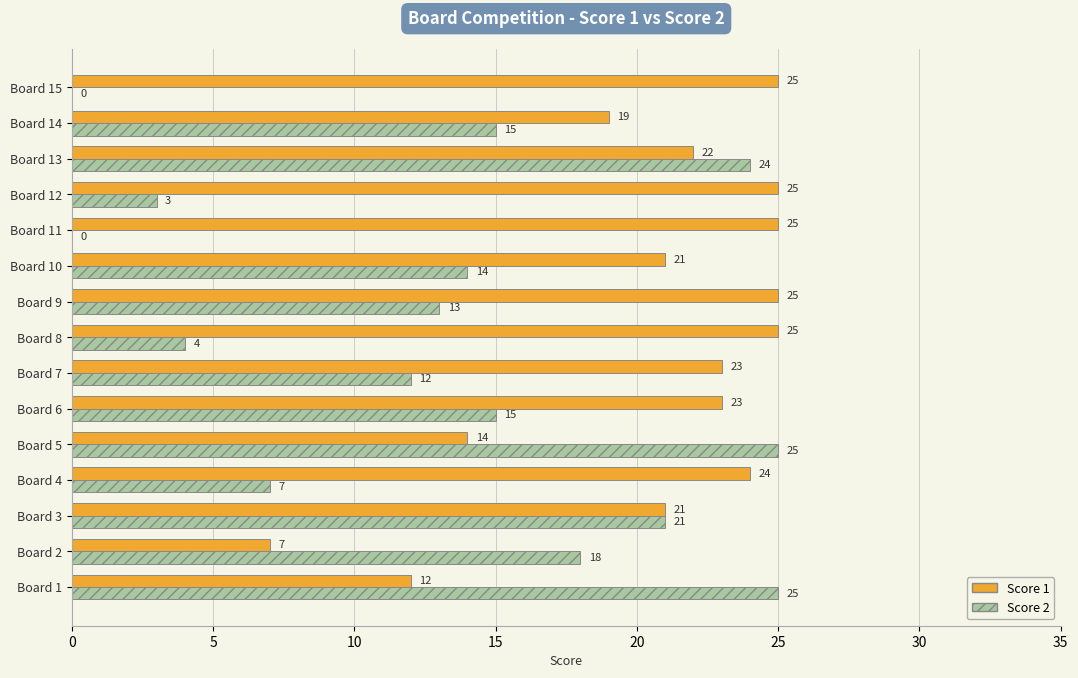

The Score 1 series shows 37 at Board 10. True or false?

False